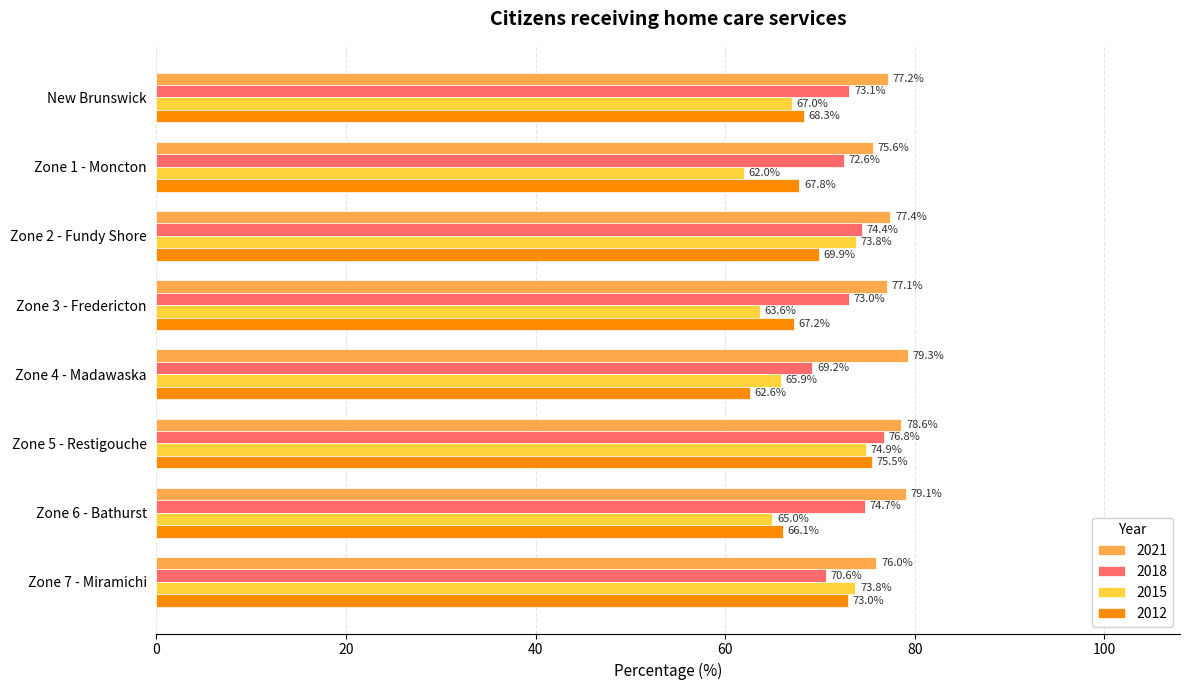

Which series has the widest spread of values?

2015